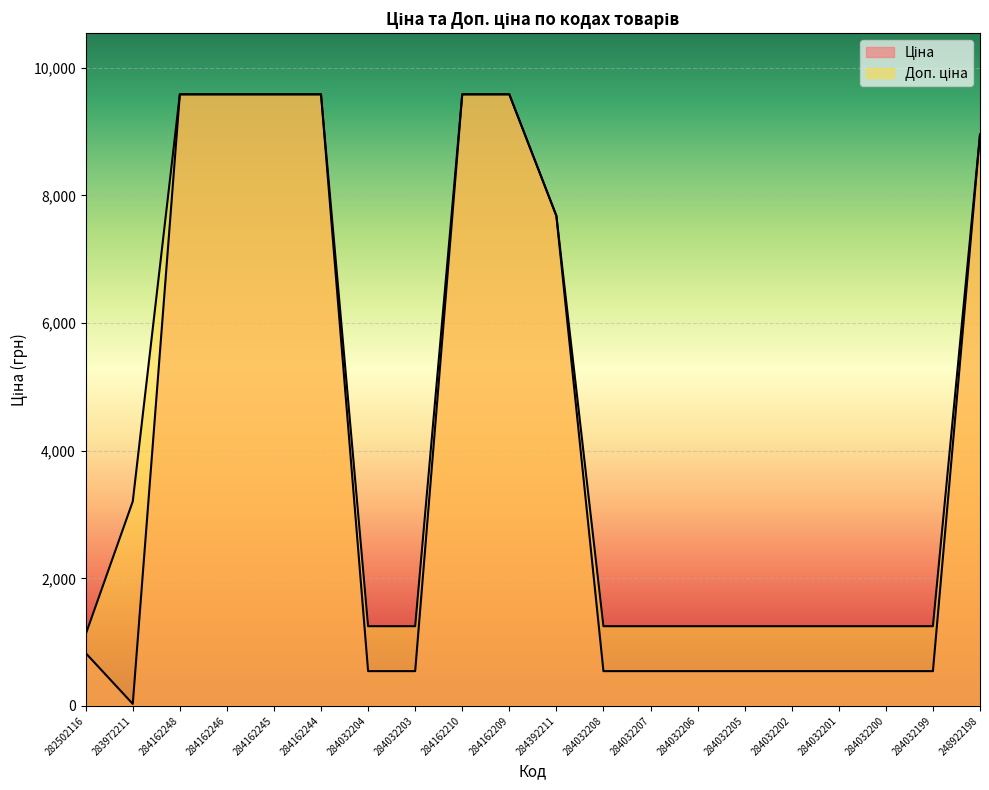

At how many categories does at least one series exceed 1437?

9